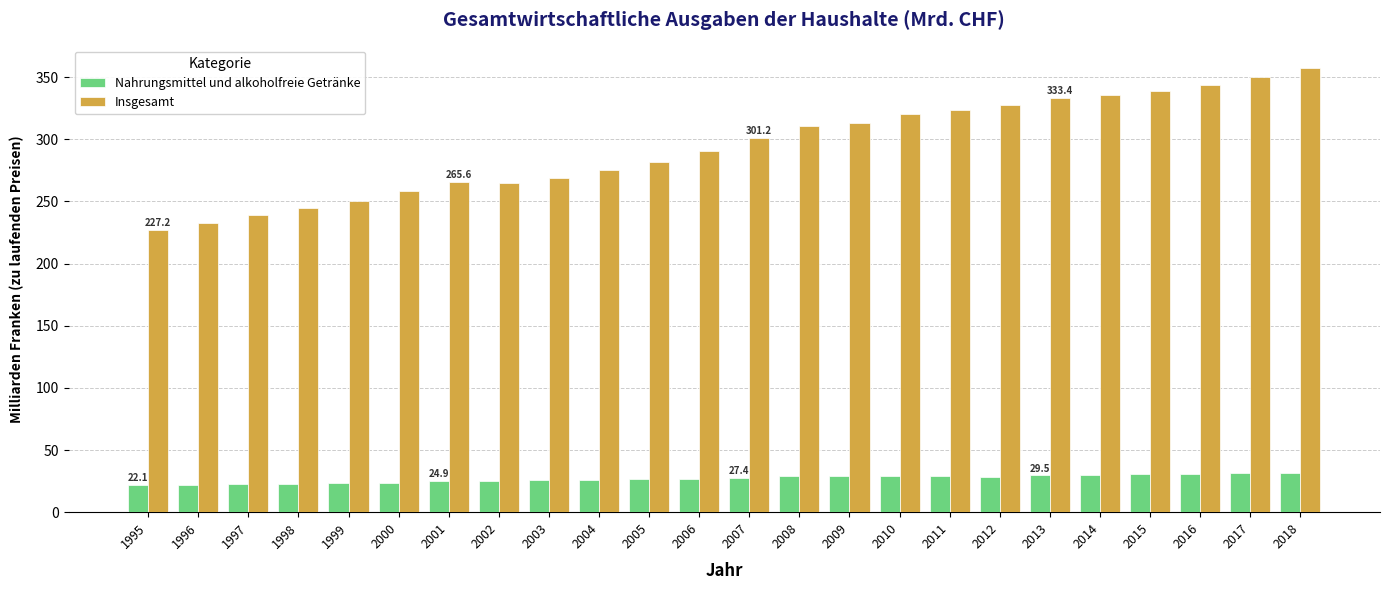

At which category is the sum across all series the highest?

2018